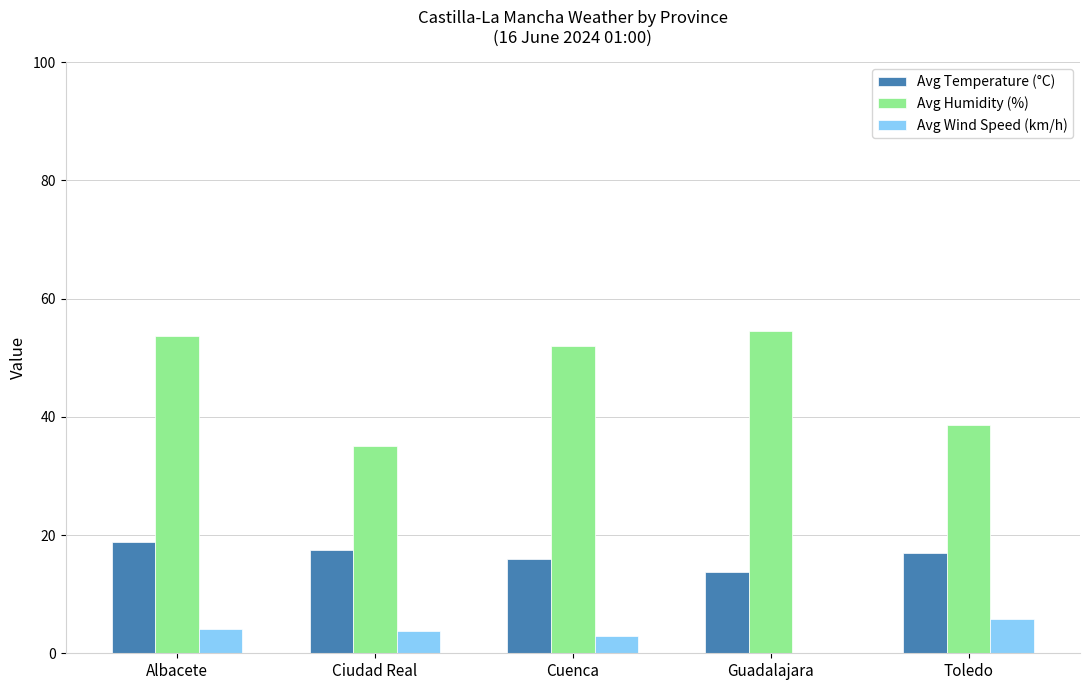

What is the average value of the Avg Temperature (°C) series?

16.6